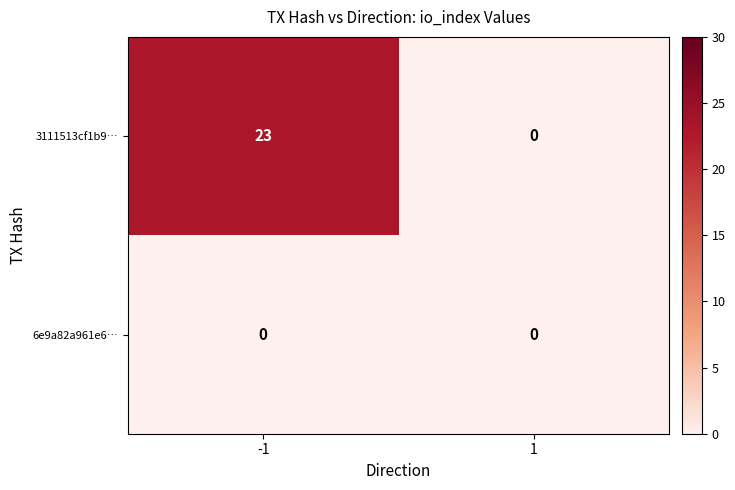

Rank the series by their average value, from highest to lowest.

3111513cf1b9…, 6e9a82a961e6…